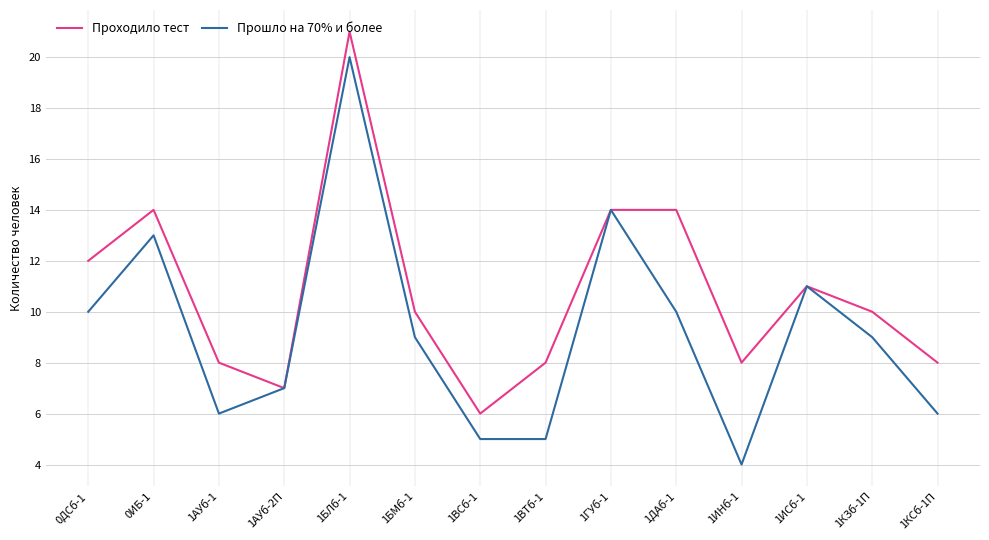

The value of Прошло на 70% и более at 1АУб-1 is 6. True or false?

True